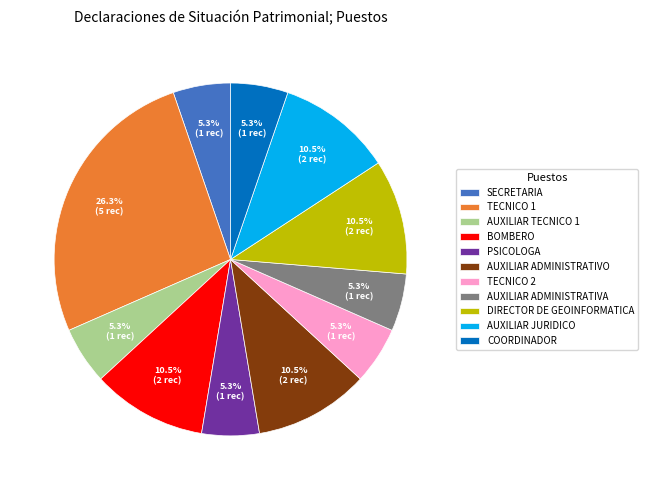

Combined, do AUXILIAR ADMINISTRATIVO and TECNICO 2 account for over 50%?

No